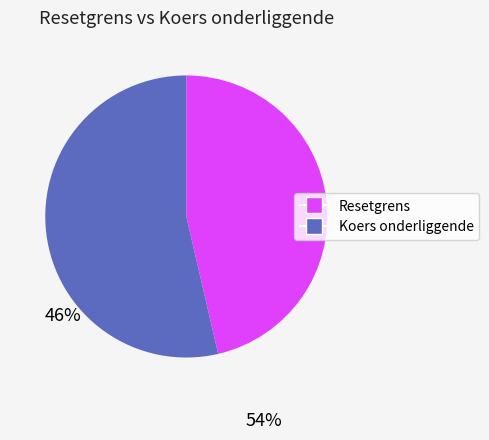

Is there any slice that represents more than half of the pie?

Yes